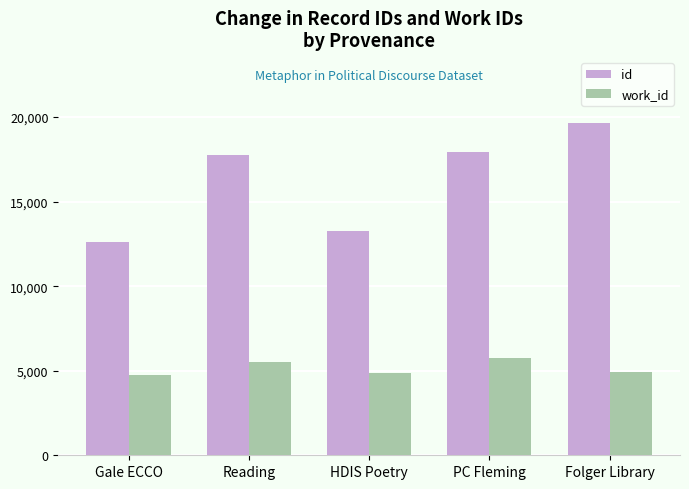

What is the difference between the second highest and second lowest values in the work_id series?

652